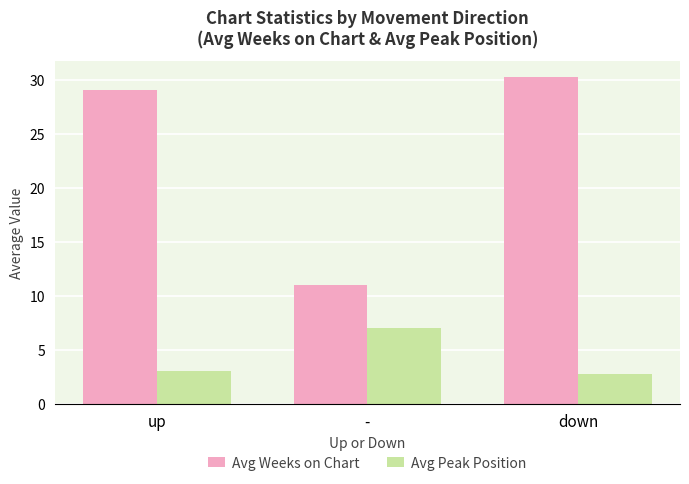

Rank the series by their maximum value, from lowest to highest.

Avg Peak Position, Avg Weeks on Chart